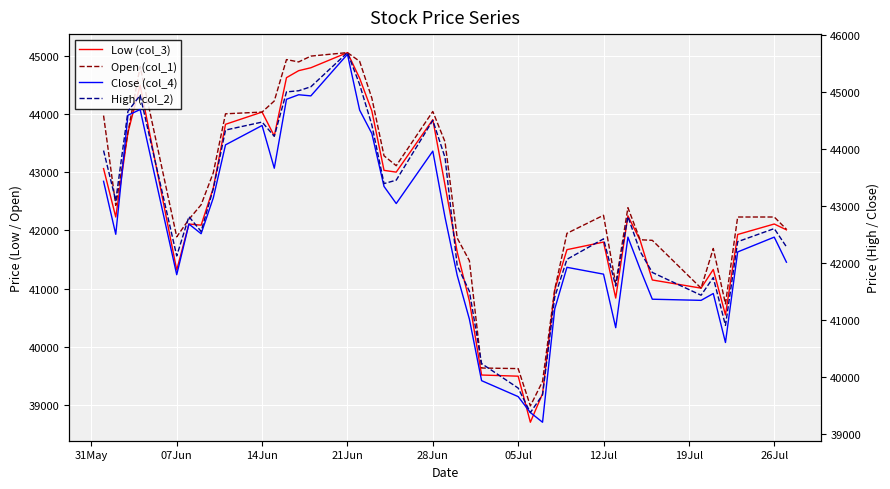

True or false: Close (col_4) has more than 1 interior local peaks.

True